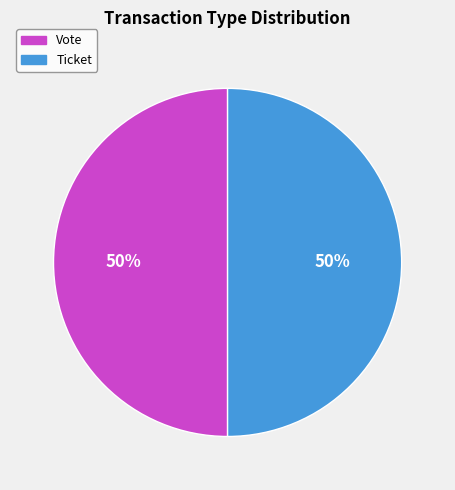

Count the number of slices in the pie.

2